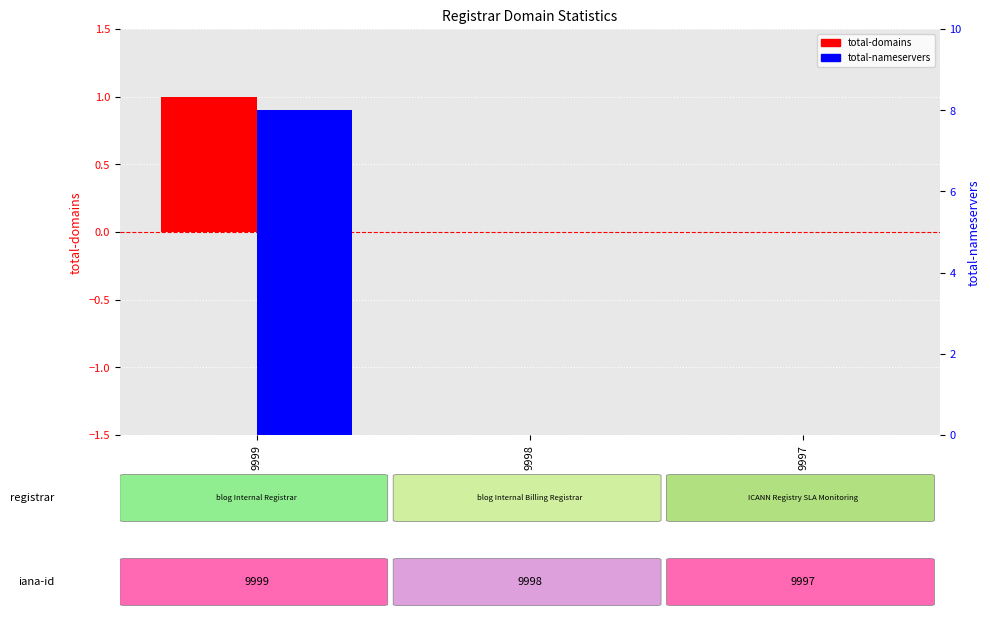

What are all the series names shown in the legend?

total-domains, total-nameservers